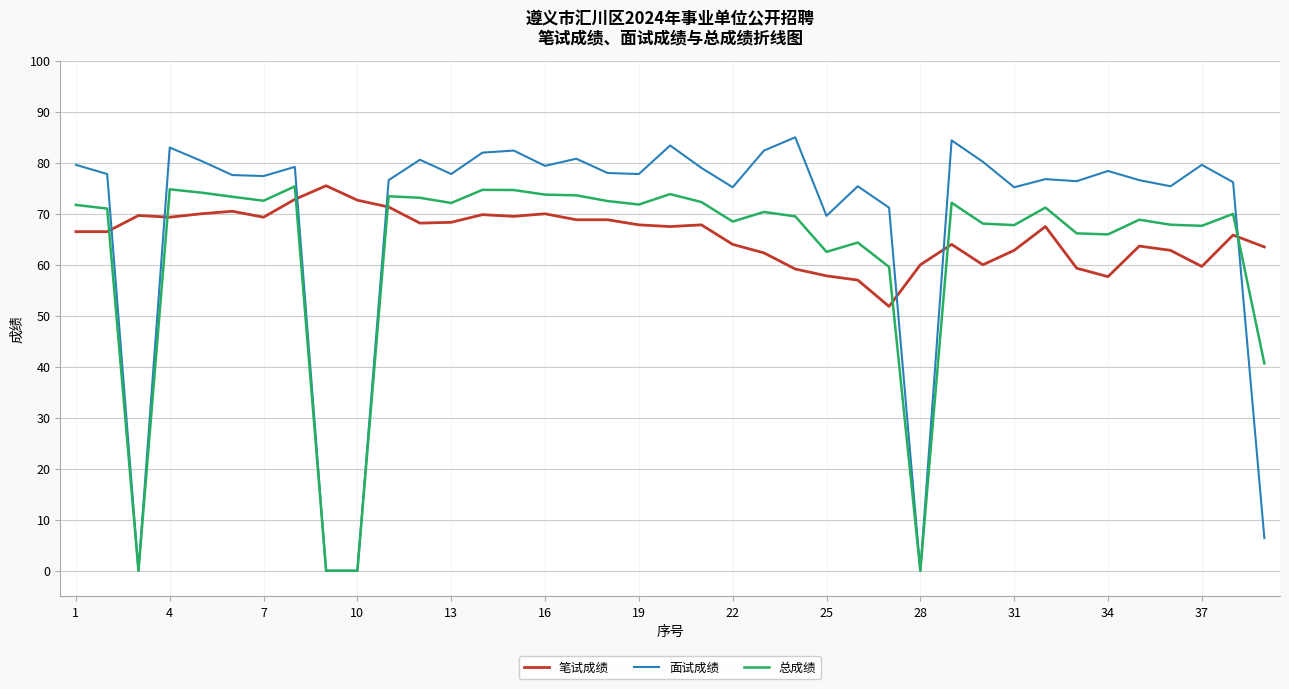

Which series has the widest spread of values?

面试成绩